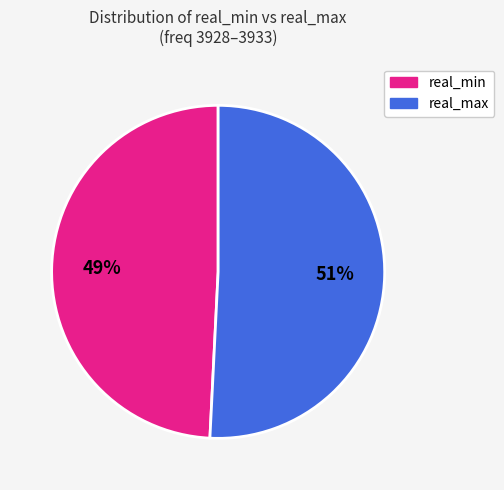

Is there a majority slice in this chart?

Yes